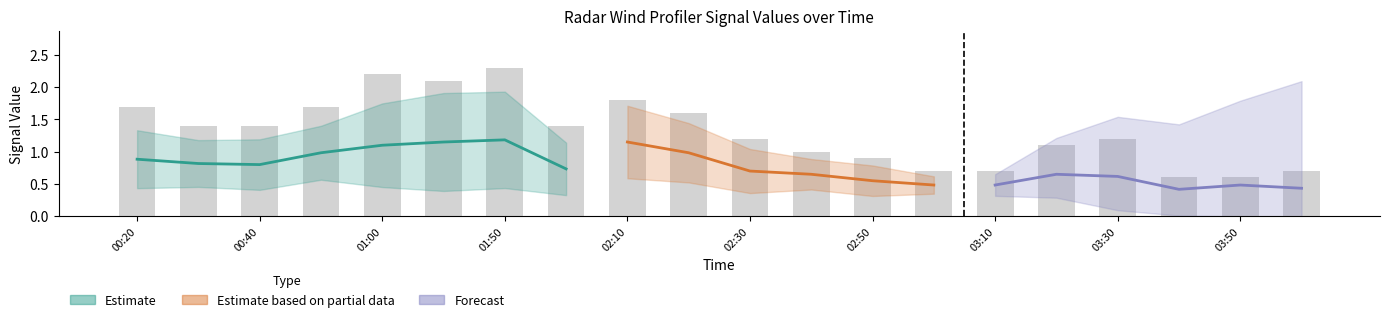

What is the label of the 9th bar from the left?

2002/05/23 02:10